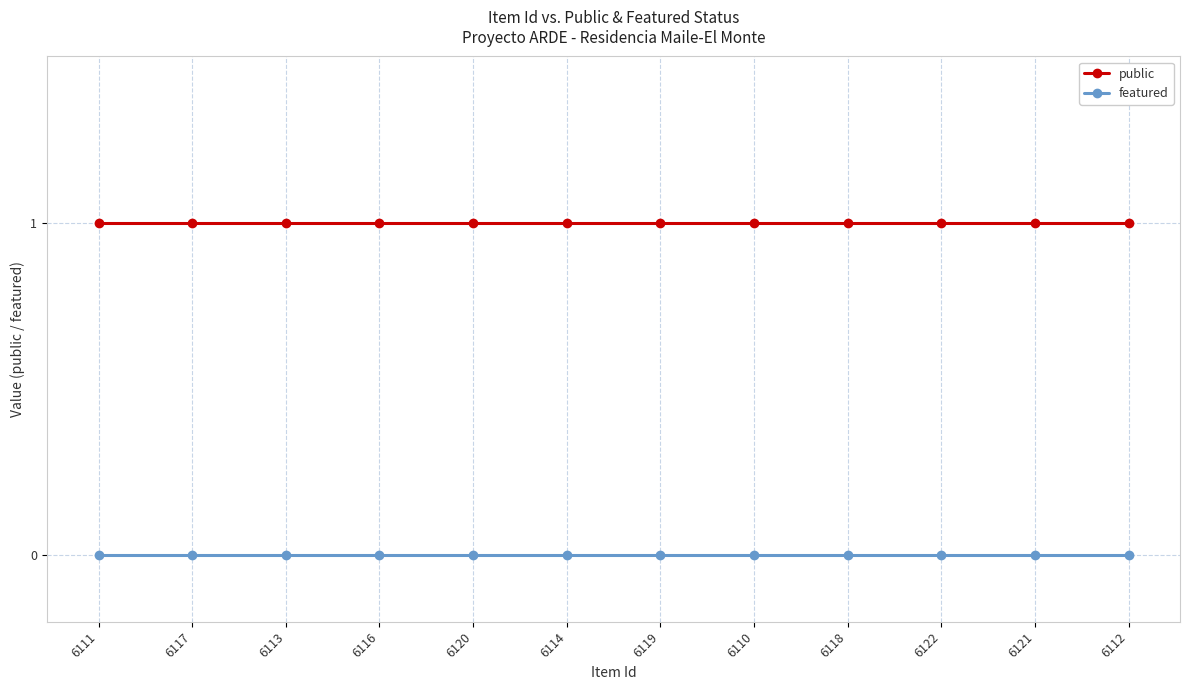

Is the value of public at 6114 greater than the value of featured at 6119?

Yes